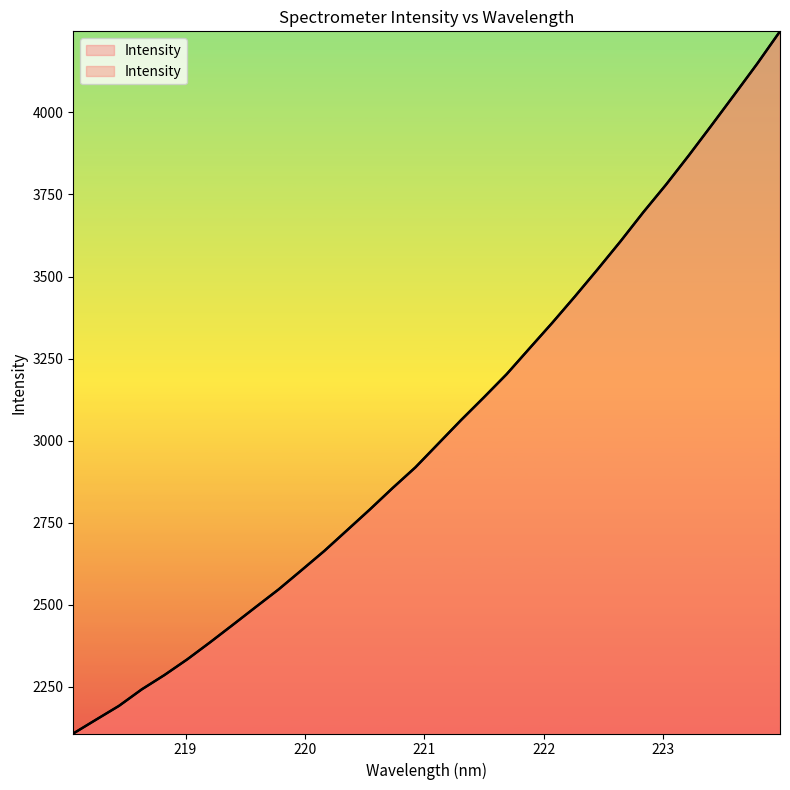

List the labels in order of value, largest first.

223.9802, 223.7895, 223.5987, 223.408, 223.2172, 223.0264, 222.8355, 222.6447, 222.4538, 222.263, 222.0721, 221.8812, 221.6902, 221.4993, 221.3083, 221.1174, 220.9264, 220.7354, 220.5444, 220.3533, 220.1623, 219.9712, 219.7801, 219.589, 219.3979, 219.2067, 219.0156, 218.8244, 218.6332, 218.442, 218.2508, 218.0596